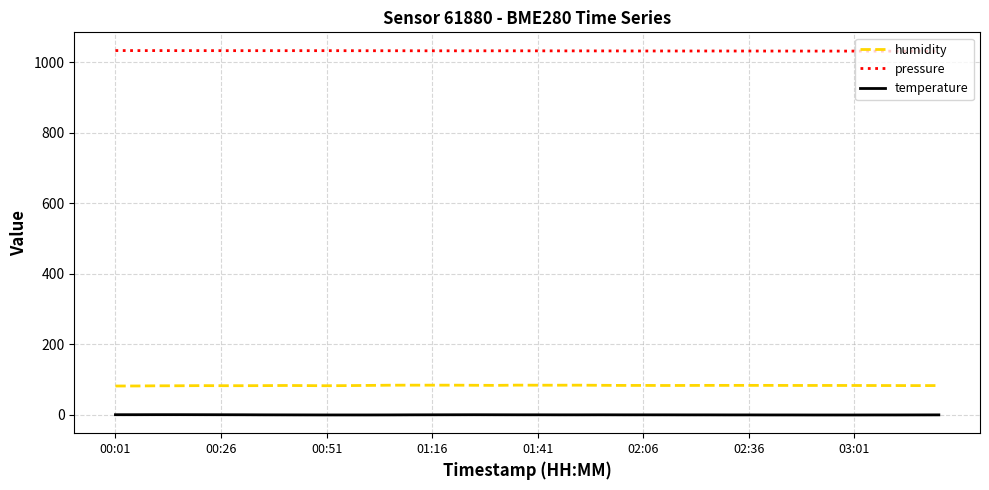

True or false: temperature and pressure cross at least once.

False